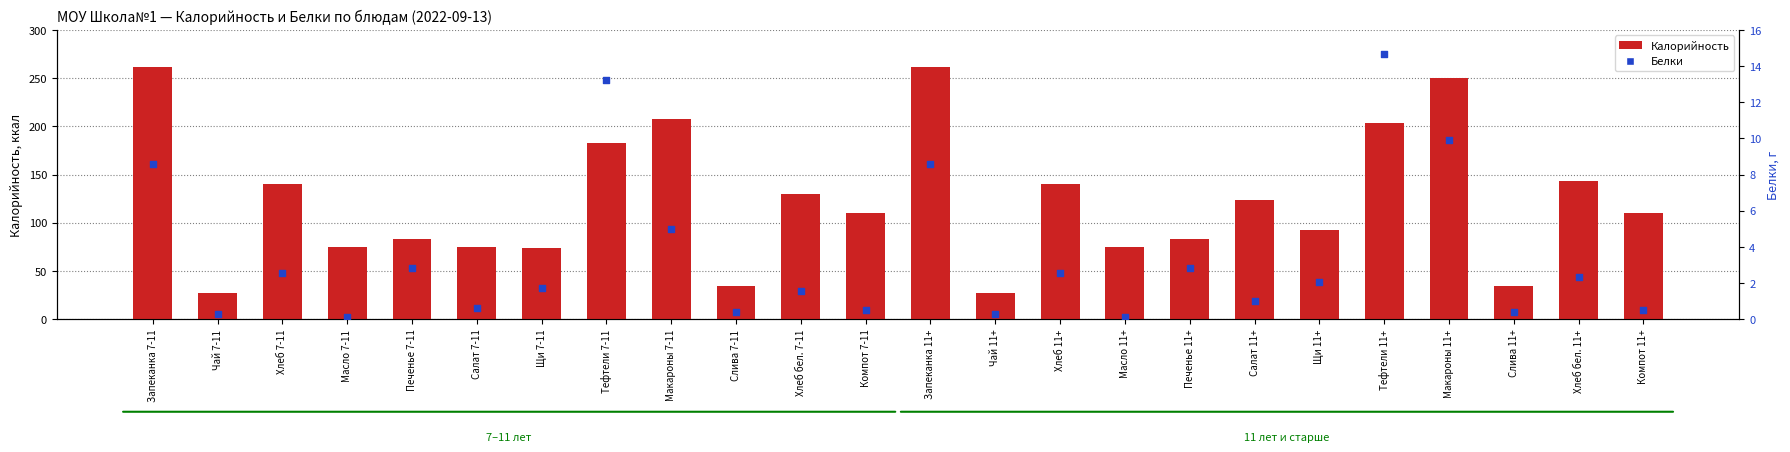

Which series reaches the minimum Y coordinate?

Белки